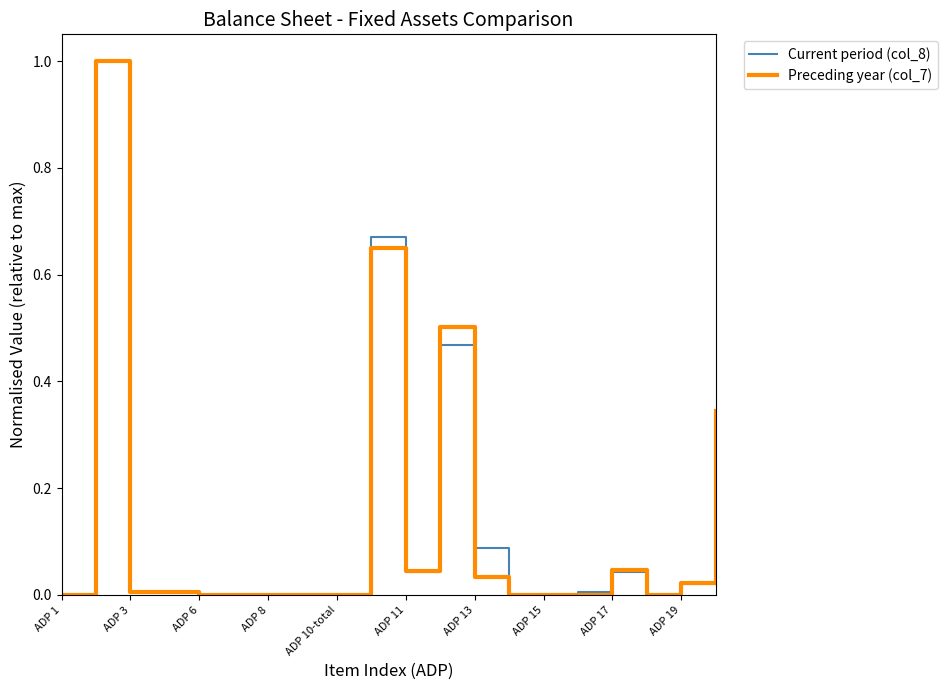

What is the maximum value shown in the chart?

1.0